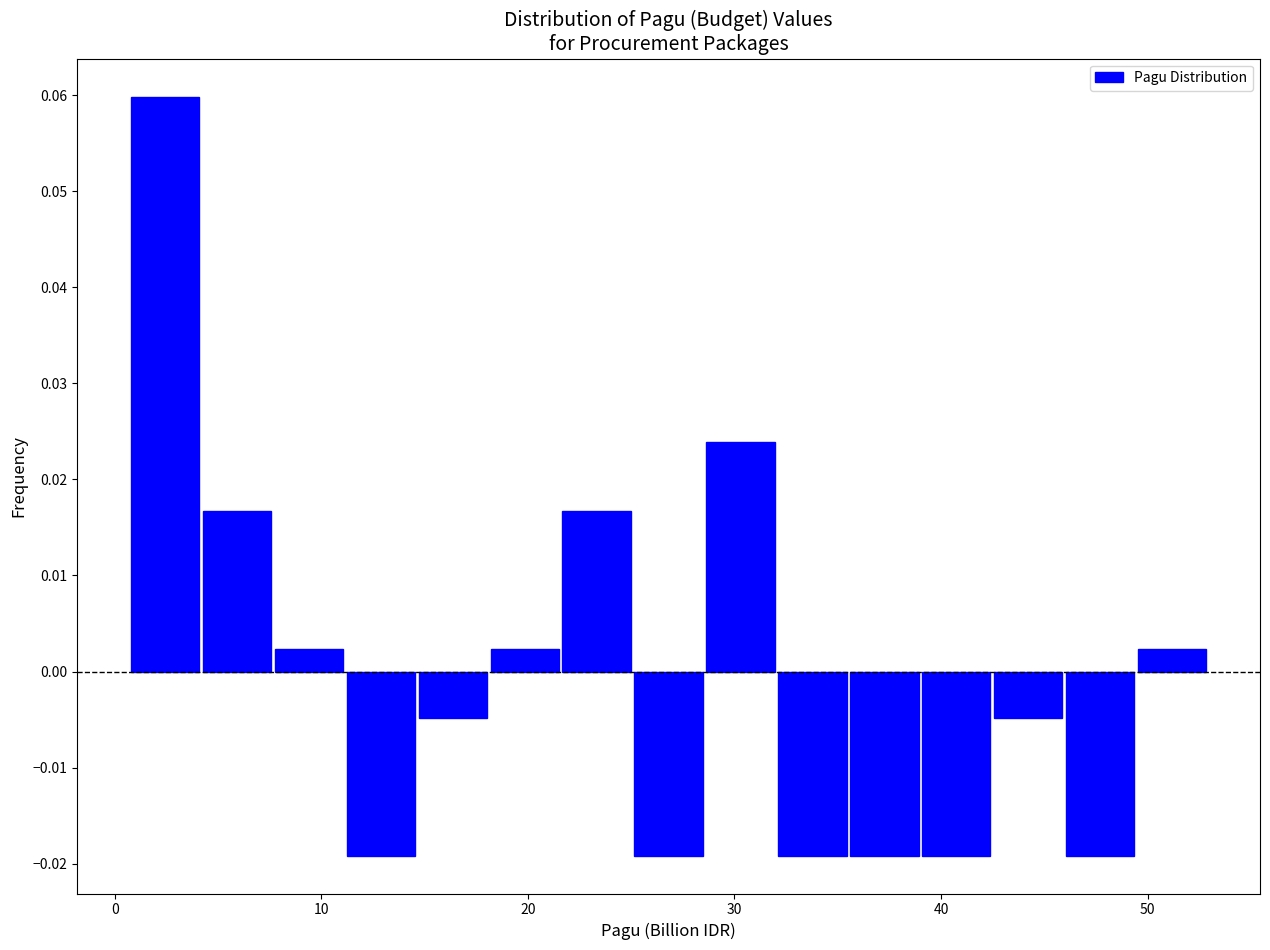

Read against the x-axis, roughly where is the centre of the tallest bar?

2